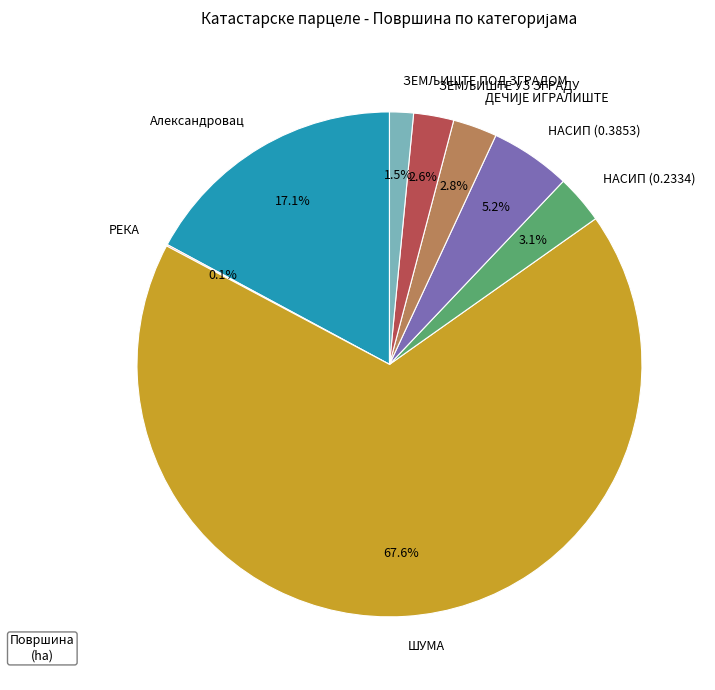

Which slice is the largest?

ШУМА